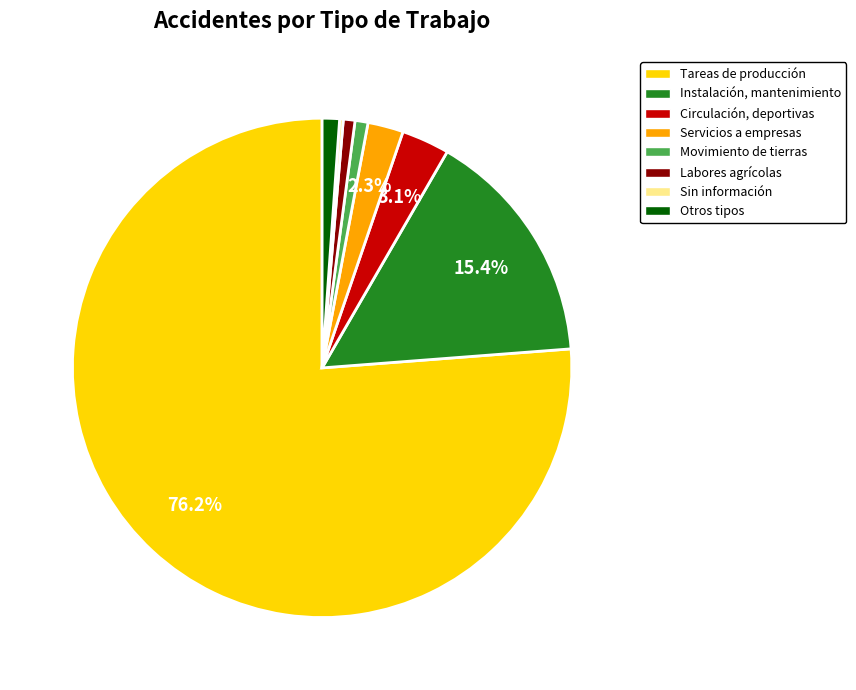

What percentage is NOT represented by Servicios a empresas?

97.7%